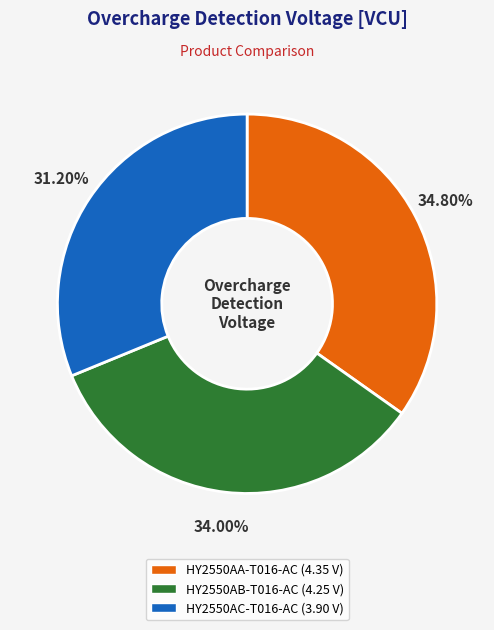

What is the total percentage of HY2550AC-T016-AC and HY2550AB-T016-AC?

65.2%